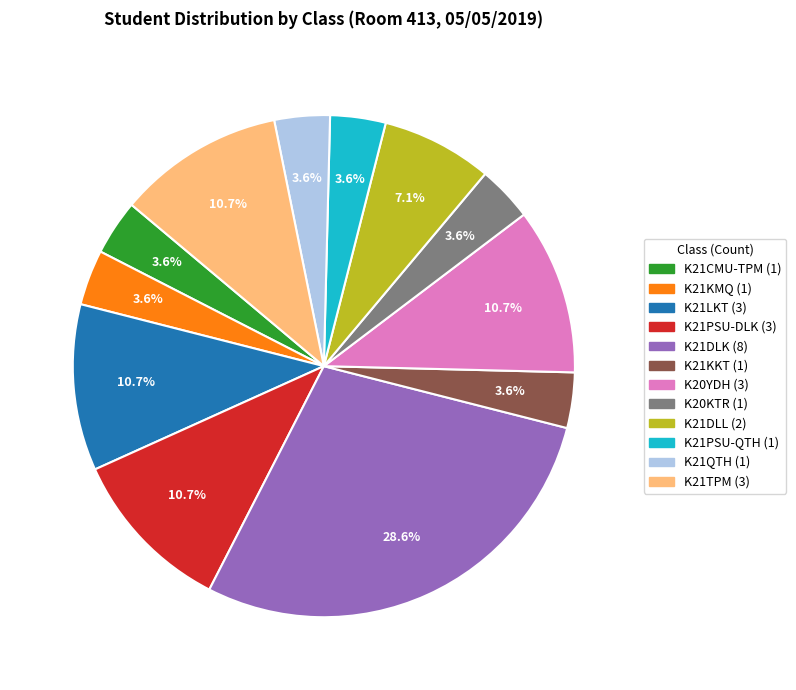

Count the number of slices in the pie.

12